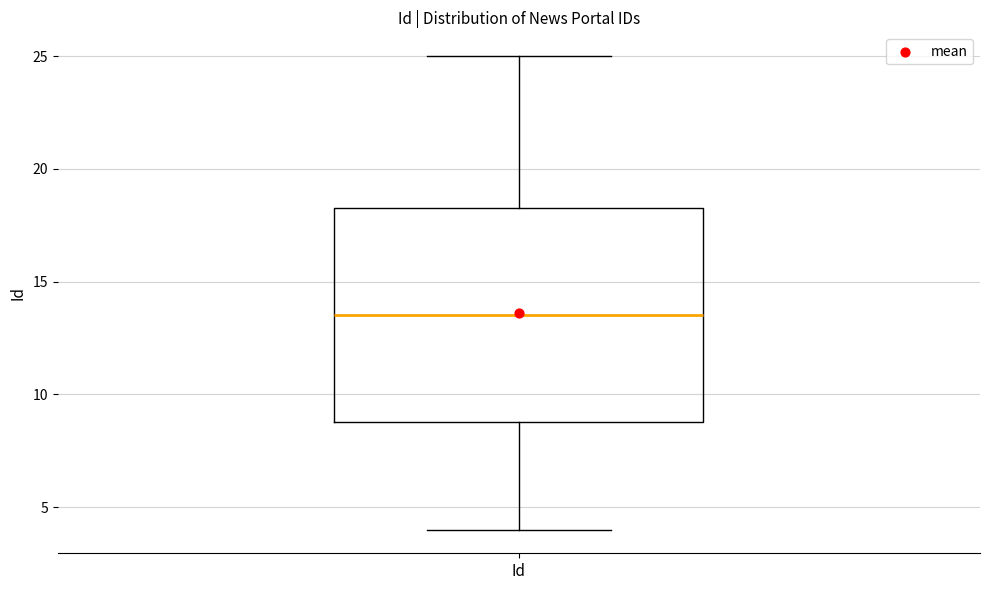

Read this box plot against the y-axis: the position of the median line, the range covered by the box, and the ends of both whiskers. The values are not printed on the chart, so give them approximately, as read against the axis.

median 13.5, box 9.0 to 18.5, whiskers 4.0 to 25.0